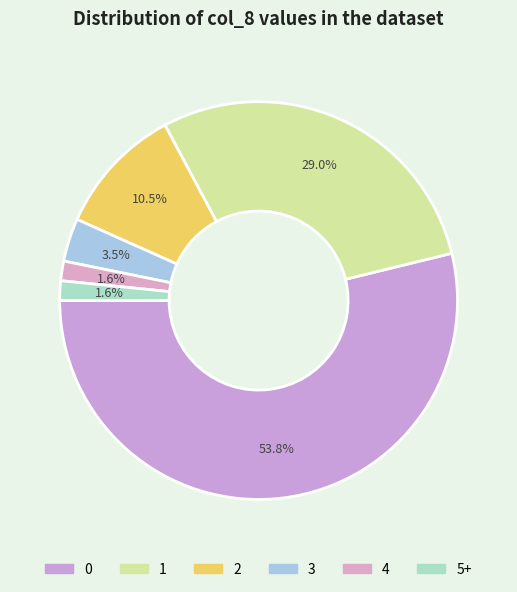

Does 4 represent more than half of the total?

No